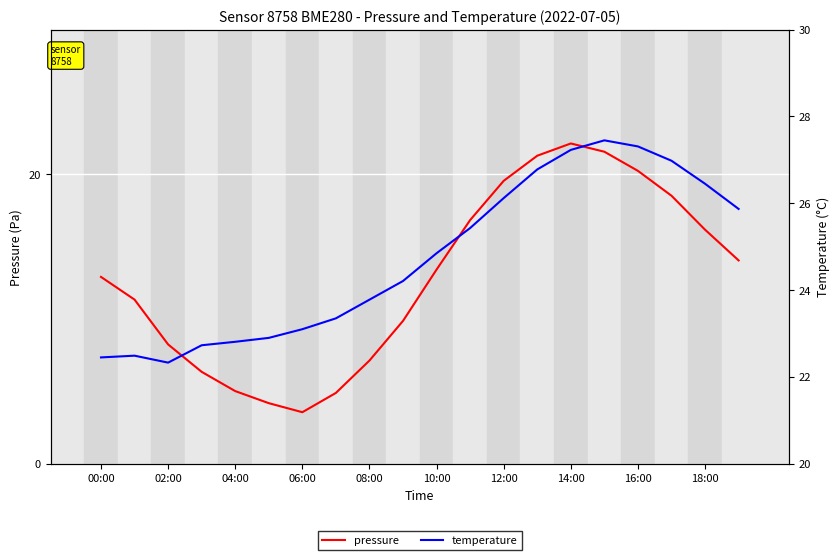

Which series has the widest spread of values?

pressure